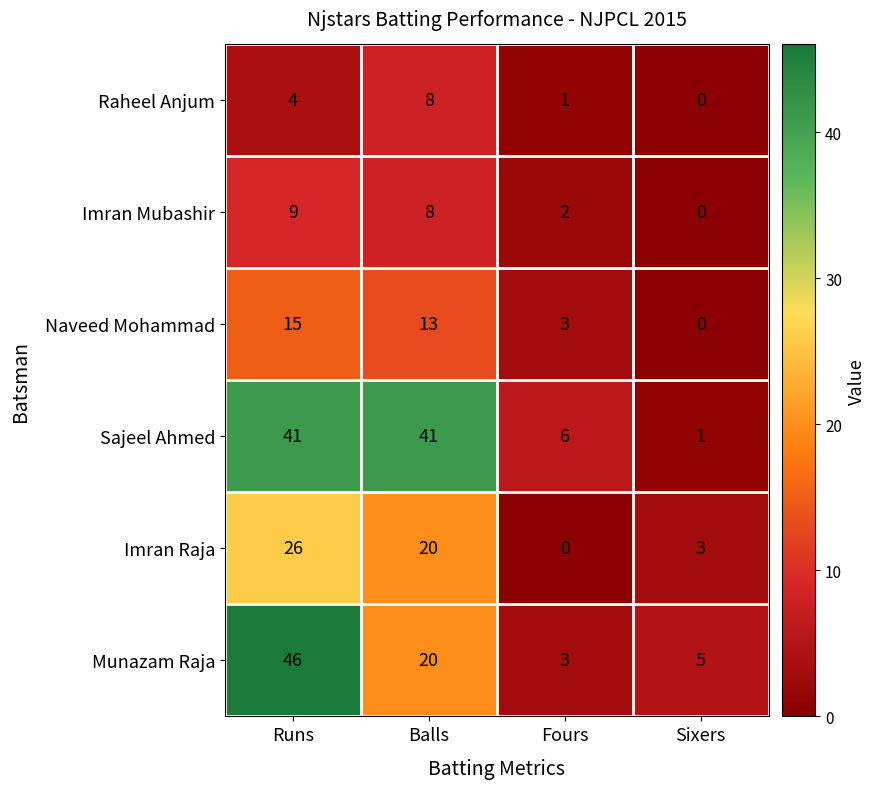

Reading left to right, transcribe all the data shown in this chart.

Raheel Anjum: Runs=4	Balls=8	Fours=1	Sixers=0
Imran Mubashir: Runs=9	Balls=8	Fours=2	Sixers=0
Naveed Mohammad: Runs=15	Balls=13	Fours=3	Sixers=0
Sajeel Ahmed: Runs=41	Balls=41	Fours=6	Sixers=1
Imran Raja: Runs=26	Balls=20	Fours=0	Sixers=3
Munazam Raja: Runs=46	Balls=20	Fours=3	Sixers=5